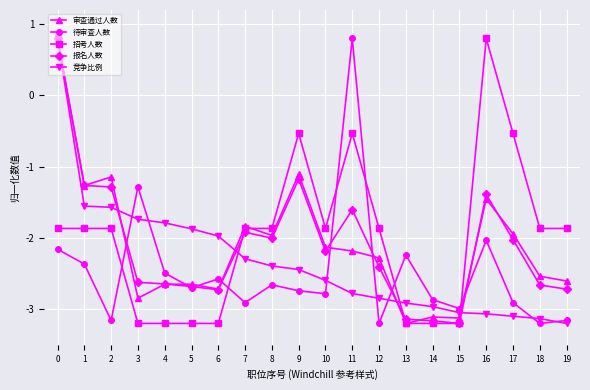

What is the difference between the highest and lowest values at 12?

1.3